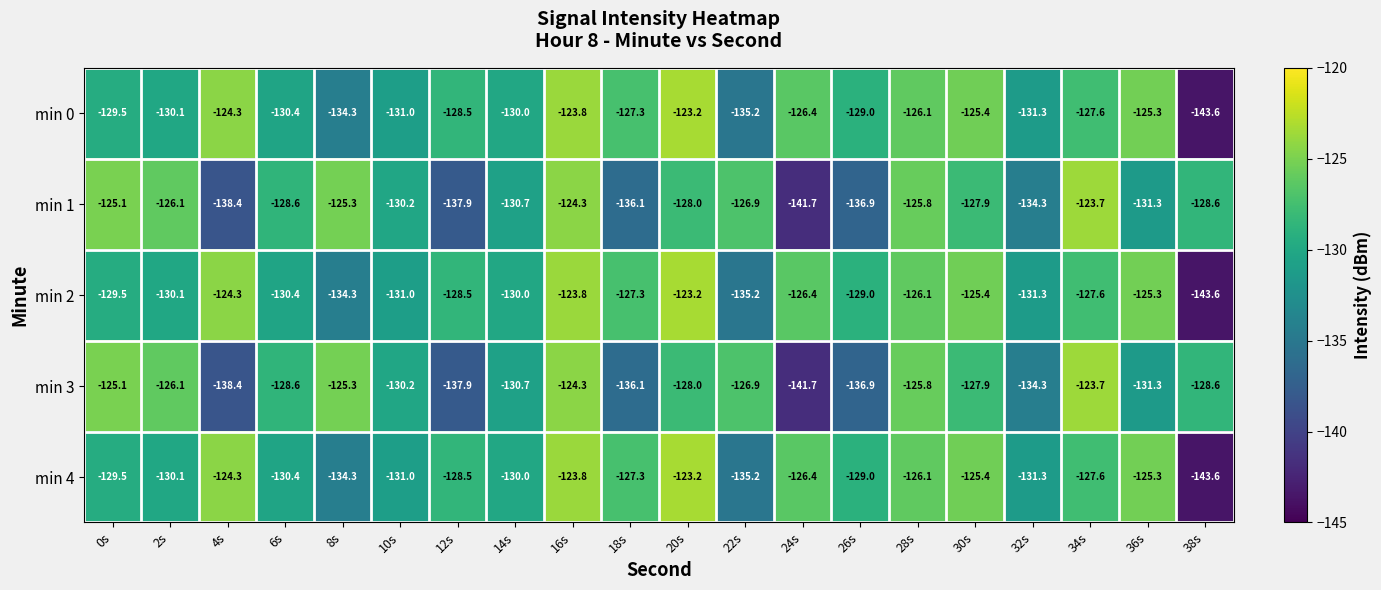

What is the difference between the min 2 values at 34s and 20s?

4.4